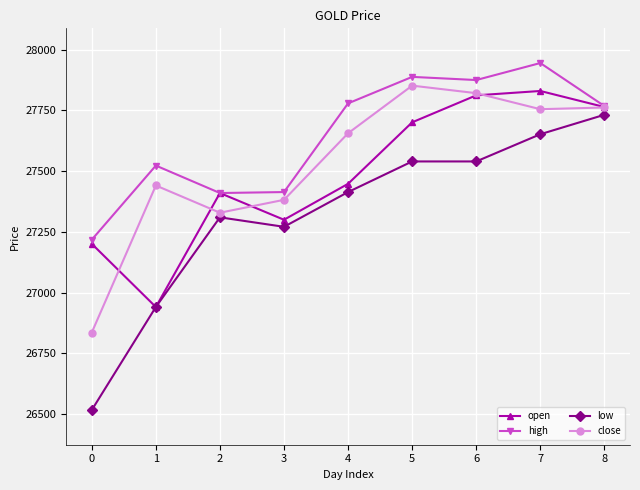

True or false: low has more than 2 points higher than both neighbors.

False